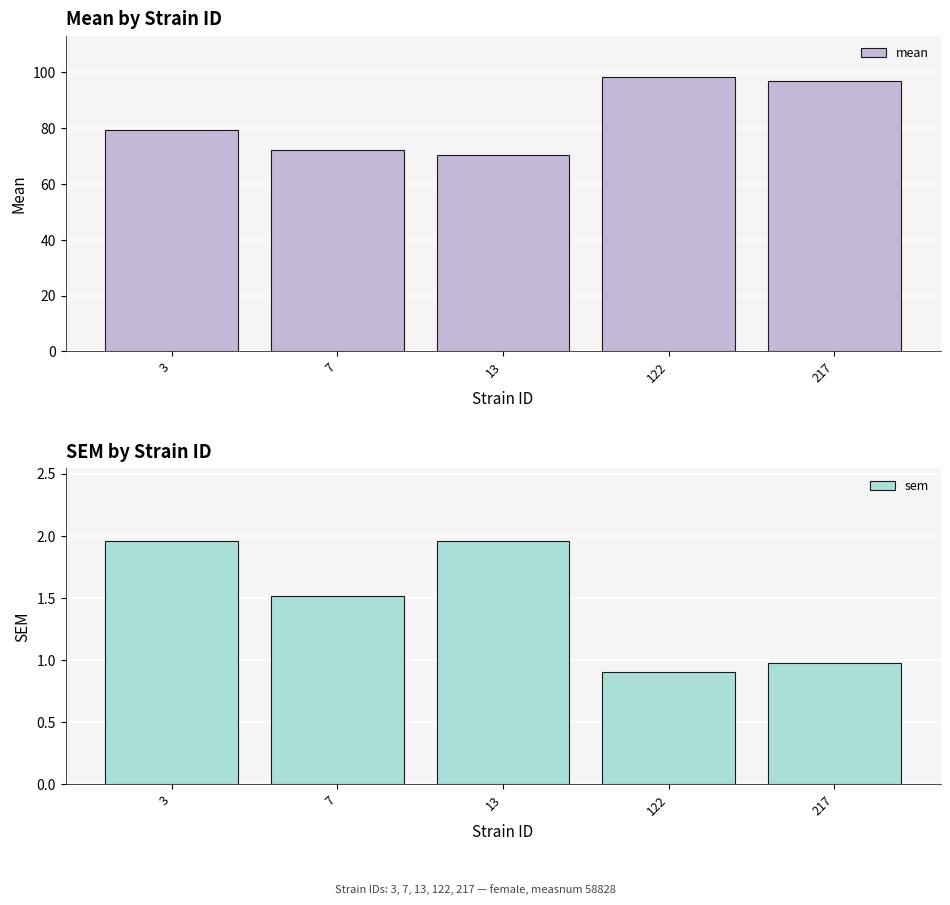

How many categories are shown in the chart?

5